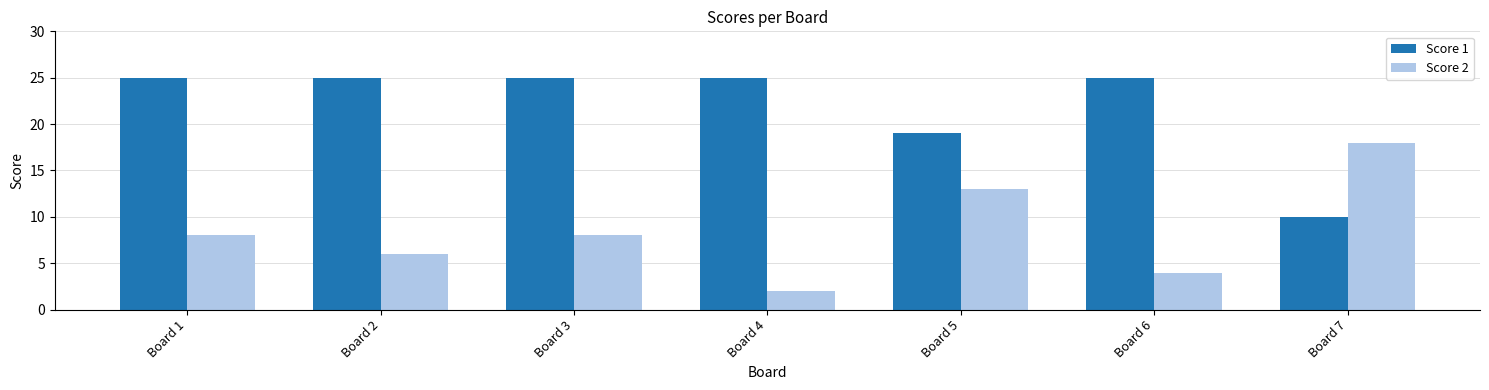

What are all the series names shown in the legend?

Score 1, Score 2